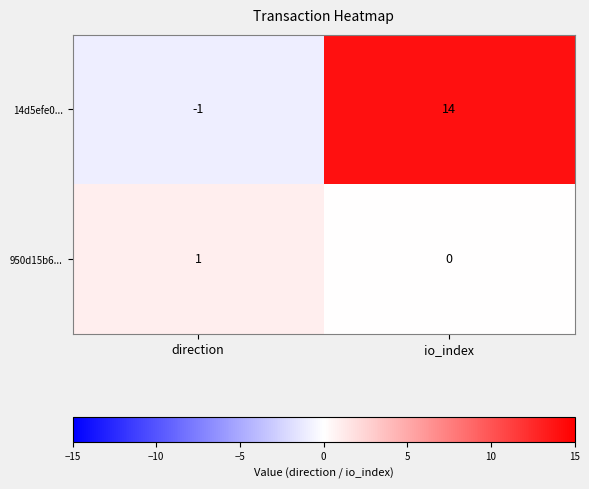

True or false: 950d15b6... has a value of 1 at io_index.

False